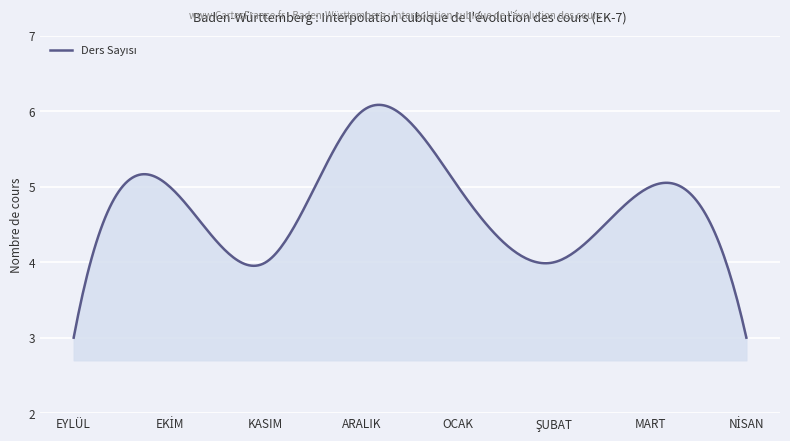

What is the difference between the maximum and minimum values?

3.1